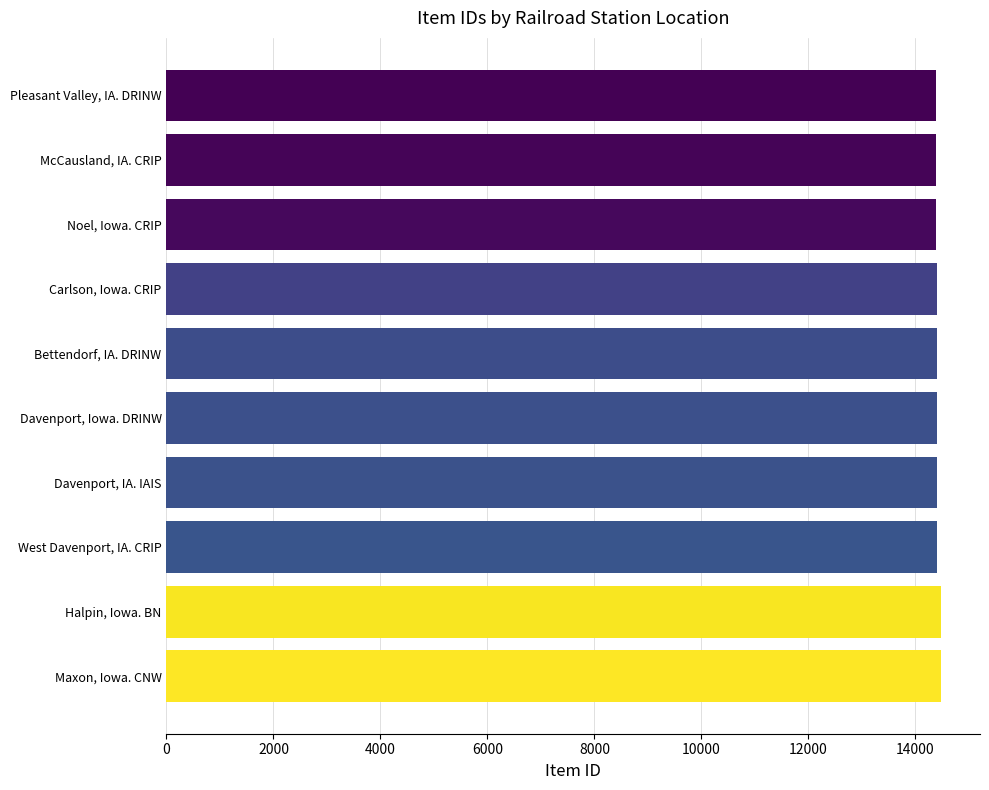

List the labels in order of value, smallest first.

Pleasant Valley, IA. DRINW, McCausland, IA. CRIP, Noel, Iowa. CRIP, Carlson, Iowa. CRIP, Bettendorf, IA. DRINW, Davenport, Iowa. DRINW, Davenport, IA. IAIS, West Davenport, IA. CRIP, Halpin, Iowa. BN, Maxon, Iowa. CNW